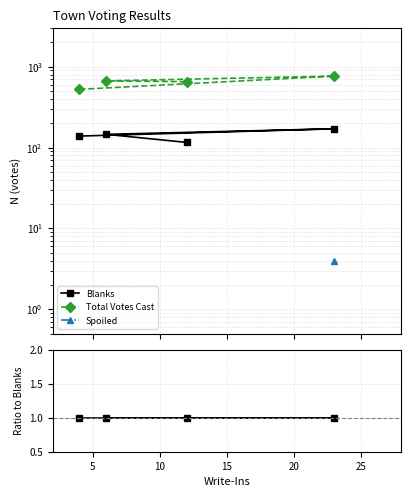

True or false: Blanks and Total Votes Cast cross at least once.

False